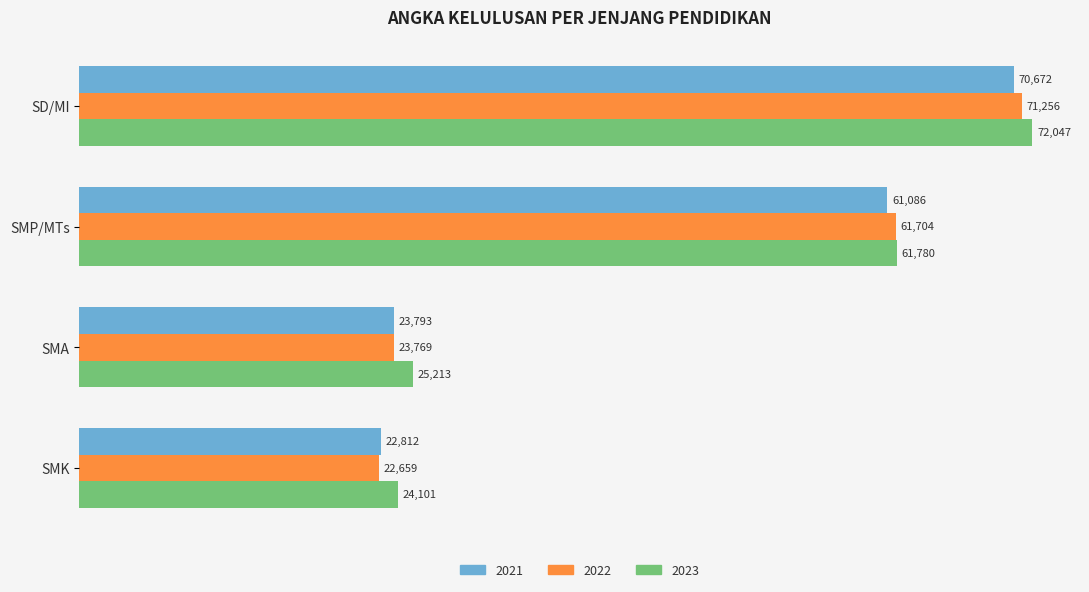

What is the total value across all series at SMK?

69572